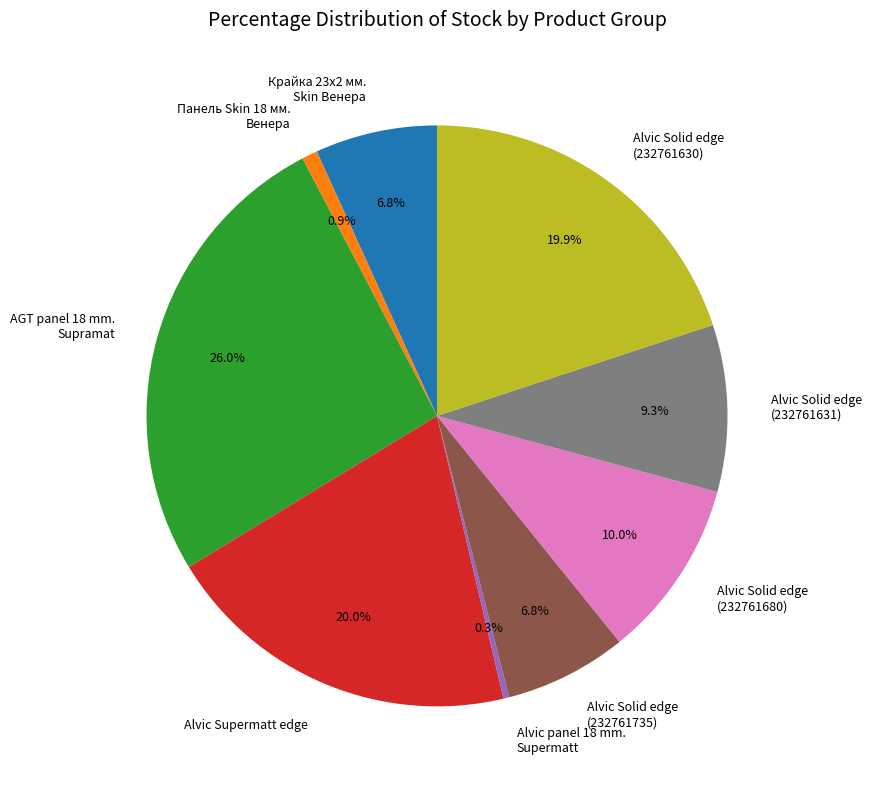

How much of the chart is everything except Панель Skin 18 мм. Венера?

99.1%